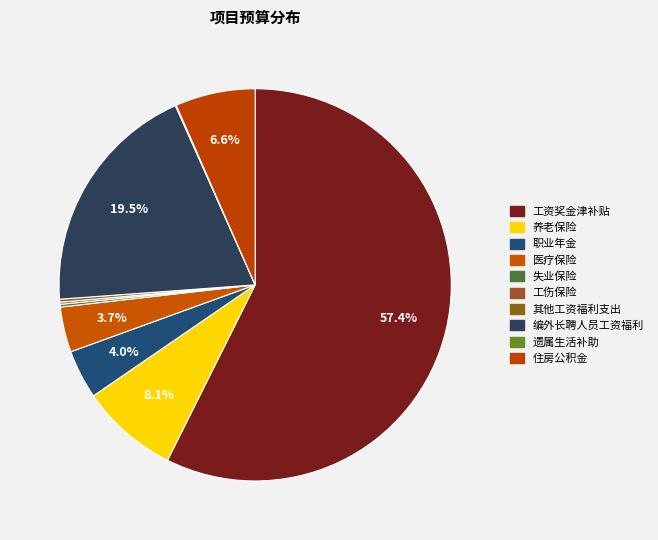

Which slice is the largest?

工资奖金津补贴